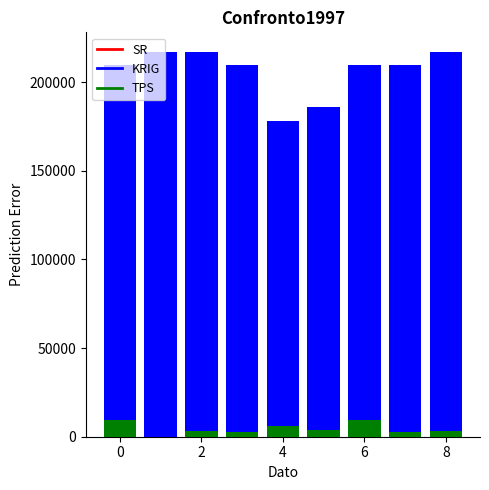

What is the average value of the SR series?

161269